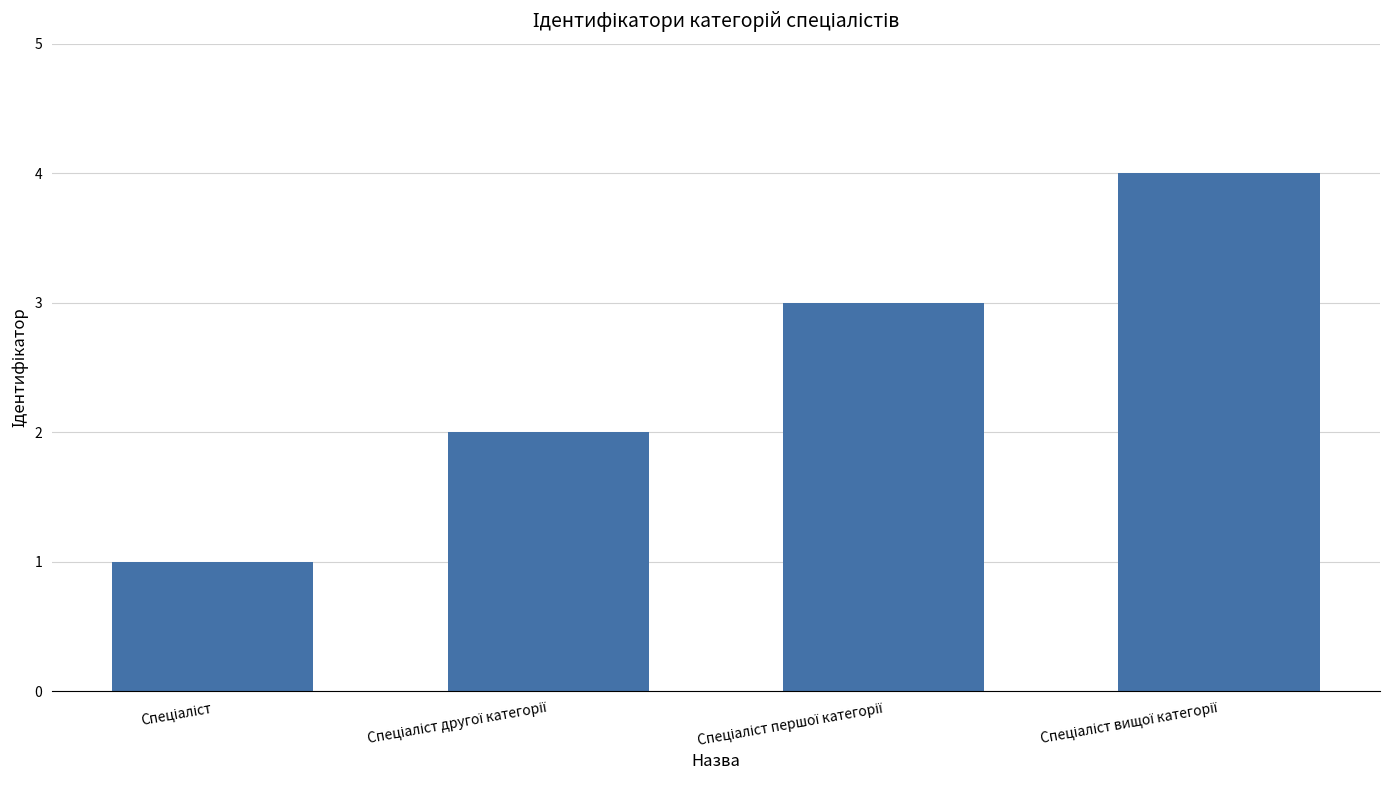

What is the maximum value shown in the chart?

4